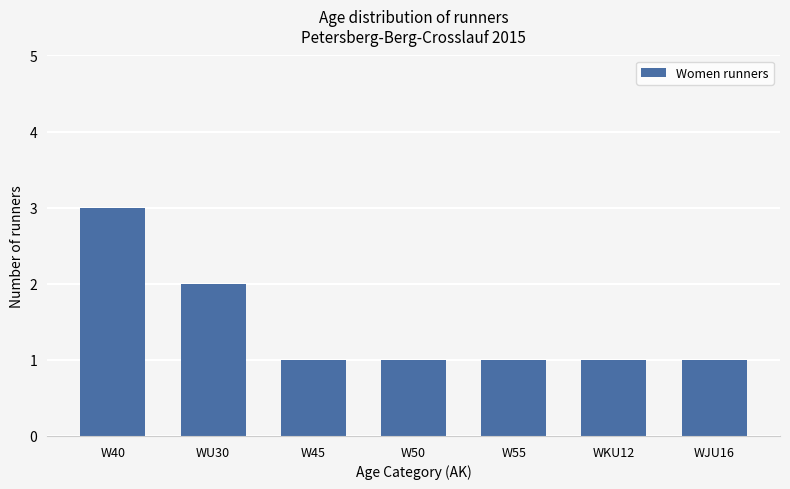

Reading right to left, transcribe all the data shown in this chart.

WJU16=1	WKU12=1	W55=1	W50=1	W45=1	WU30=2	W40=3